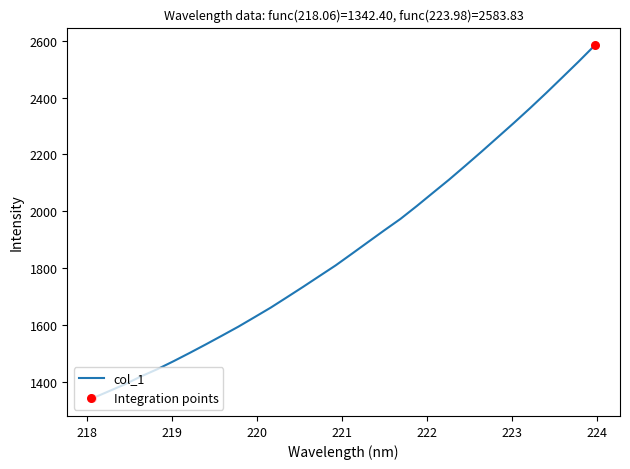

What is the maximum value shown in the chart?

2583.8